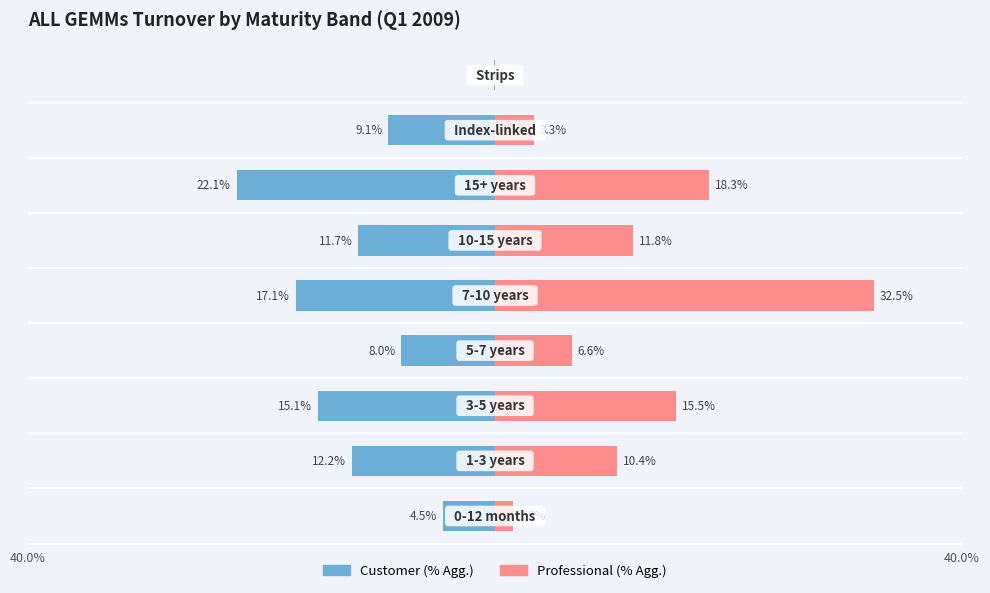

True or false: Customer (% Agg.) has a value of -12.2 at 1.

True